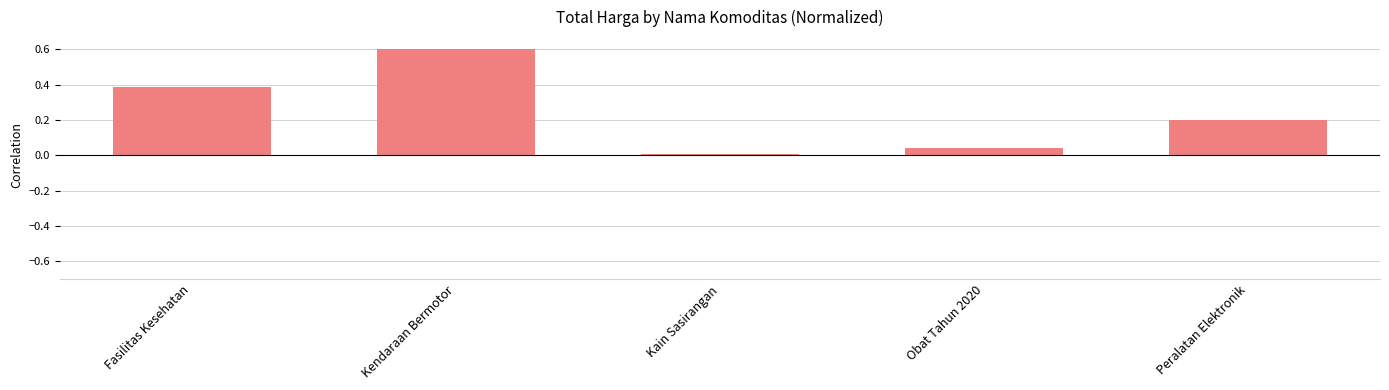

Count the number of categories in the chart.

5